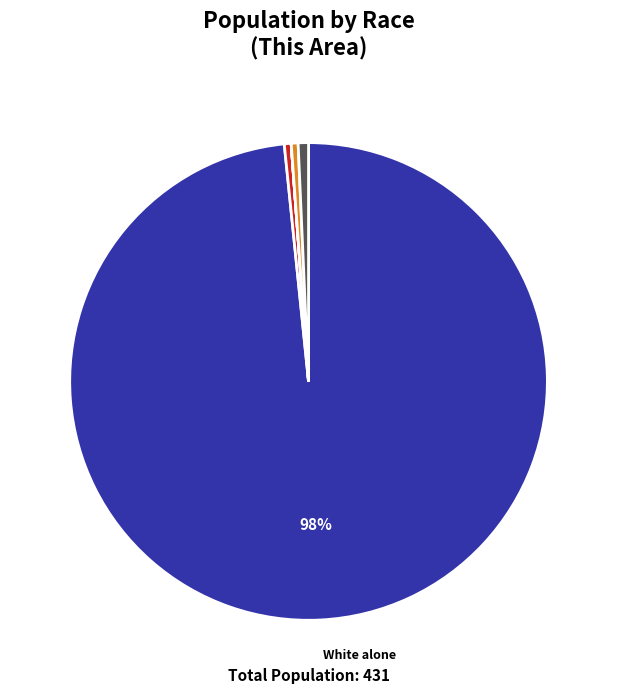

To the nearest percent, what is the average slice percentage?

14%